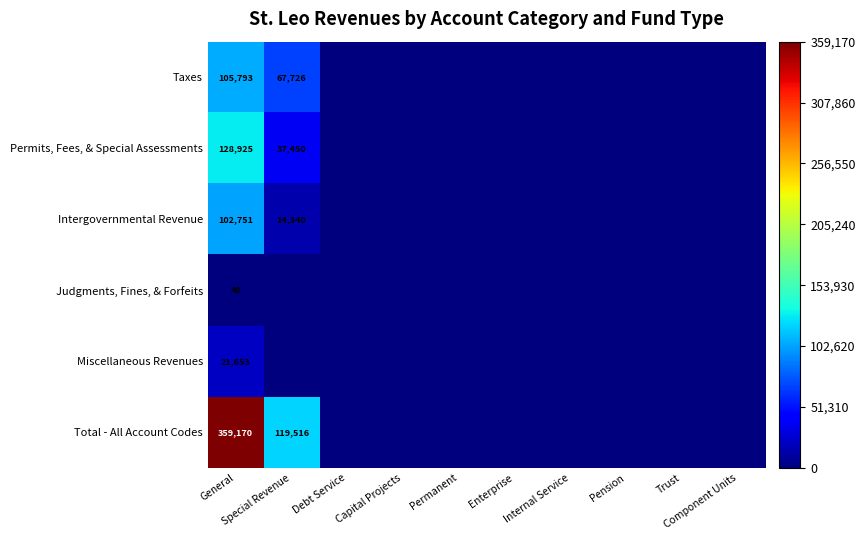

How many series are shown in this chart?

6